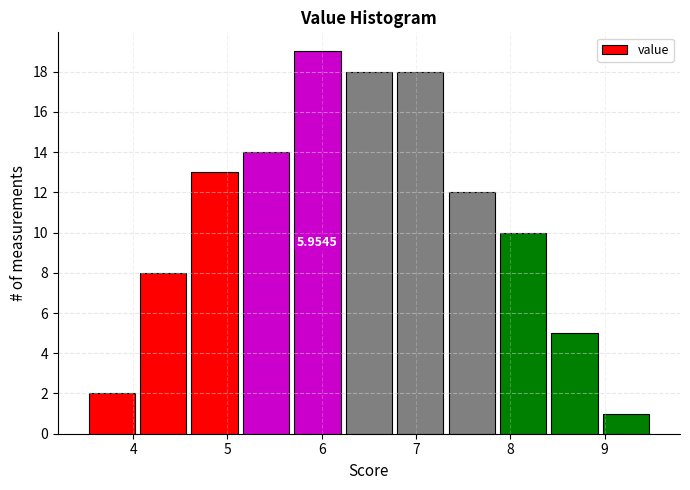

Which range on the x-axis has the tallest bar?

5.7 to 6.2